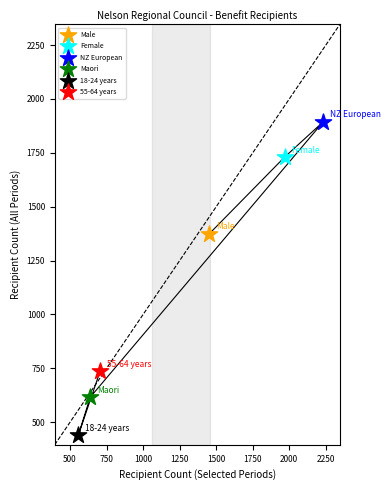

Which series reaches the minimum Y coordinate?

18-24 years